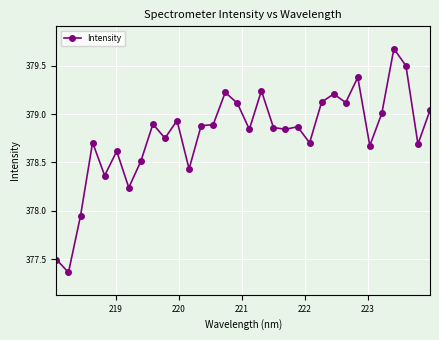

What is the value of the 23rd point from the left?

379.1